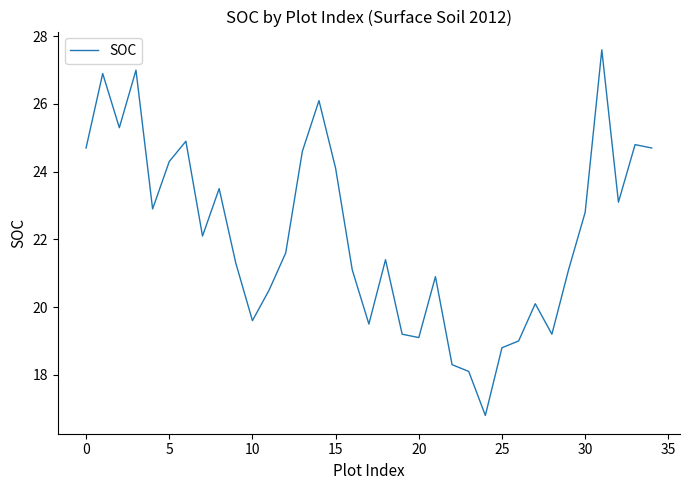

Reading right to left, what are all the values shown in this chart?

24.7	24.8	23.1	27.6	22.8	21.1	19.2	20.1	19.0	18.8	16.8	18.1	18.3	20.9	19.1	19.2	21.4	19.5	21.1	24.1	26.1	24.6	21.6	20.5	19.6	21.3	23.5	22.1	24.9	24.3	22.9	27.0	25.3	26.9	24.7